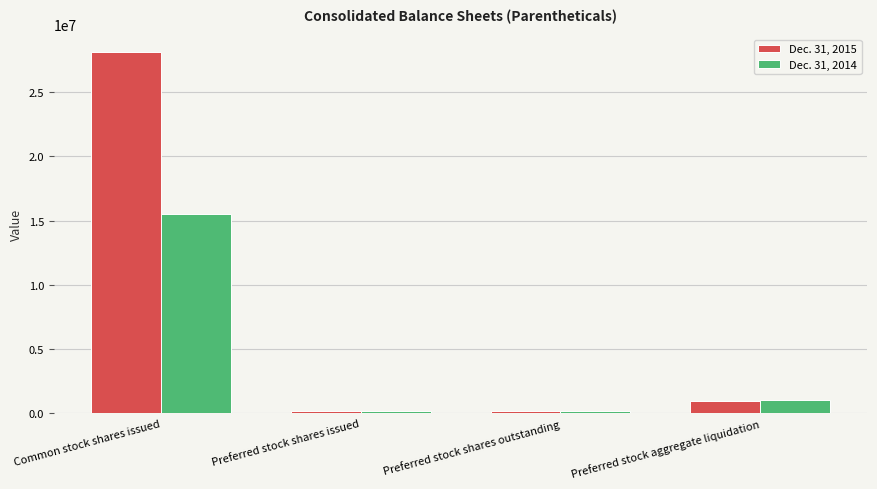

The value of Dec. 31, 2014 at Preferred stock shares issued is 200807. True or false?

True